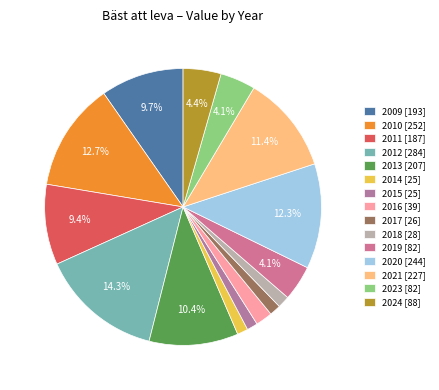

How many segments does this pie chart have?

15